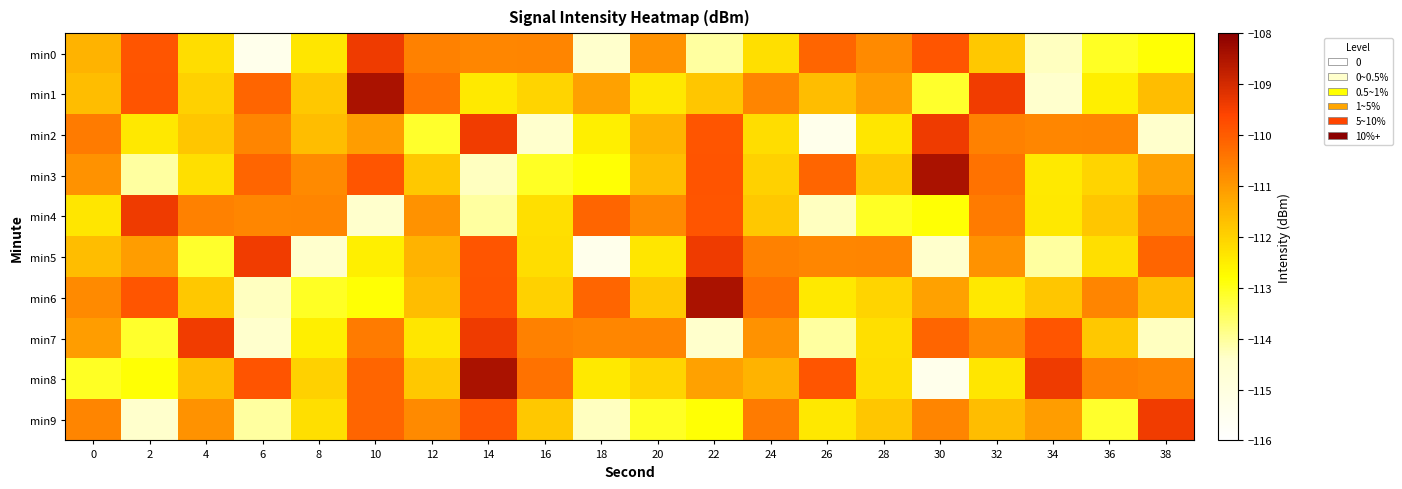

Reading left to right, extract all data points from this chart.

min0: 0=-111.5	2=-109.9	4=-112.2	6=-115.4	8=-112.4	10=-109.4	12=-110.6	14=-110.7	16=-110.7	18=-114.4	20=-110.9	22=-114.0	24=-112.2	26=-110.1	28=-110.8	30=-109.9	32=-111.8	34=-114.3	36=-113.1	38=-112.8
min1: 0=-111.7	2=-109.9	4=-112.0	6=-110.1	8=-111.8	10=-108.4	12=-110.3	14=-112.4	16=-112.0	18=-111.1	20=-112.4	22=-111.8	24=-110.7	26=-111.6	28=-111.1	30=-113.1	32=-109.4	34=-114.4	36=-112.5	38=-111.7
min2: 0=-110.5	2=-112.4	4=-111.8	6=-110.7	8=-111.6	10=-111.1	12=-113.1	14=-109.4	16=-114.4	18=-112.5	20=-111.5	22=-109.9	24=-112.2	26=-115.4	28=-112.4	30=-109.4	32=-110.6	34=-110.7	36=-110.7	38=-114.4
min3: 0=-110.9	2=-114.0	4=-112.2	6=-110.1	8=-110.8	10=-109.9	12=-111.8	14=-114.3	16=-113.1	18=-112.8	20=-111.7	22=-109.9	24=-112.0	26=-110.1	28=-111.8	30=-108.4	32=-110.3	34=-112.4	36=-112.0	38=-111.1
min4: 0=-112.4	2=-109.4	4=-110.6	6=-110.7	8=-110.7	10=-114.4	12=-110.9	14=-114.0	16=-112.2	18=-110.1	20=-110.8	22=-109.9	24=-111.8	26=-114.3	28=-113.1	30=-112.8	32=-110.5	34=-112.4	36=-111.8	38=-110.7
min5: 0=-111.6	2=-111.1	4=-113.1	6=-109.4	8=-114.4	10=-112.5	12=-111.5	14=-109.9	16=-112.2	18=-115.4	20=-112.4	22=-109.4	24=-110.6	26=-110.7	28=-110.7	30=-114.4	32=-110.9	34=-114.0	36=-112.2	38=-110.1
min6: 0=-110.8	2=-109.9	4=-111.8	6=-114.3	8=-113.1	10=-112.8	12=-111.7	14=-109.9	16=-112.0	18=-110.1	20=-111.8	22=-108.4	24=-110.3	26=-112.4	28=-112.0	30=-111.1	32=-112.4	34=-111.8	36=-110.7	38=-111.6
min7: 0=-111.1	2=-113.1	4=-109.4	6=-114.4	8=-112.5	10=-110.5	12=-112.4	14=-109.4	16=-110.6	18=-110.7	20=-110.7	22=-114.4	24=-110.9	26=-114.0	28=-112.2	30=-110.1	32=-110.8	34=-109.9	36=-111.8	38=-114.3
min8: 0=-113.1	2=-112.8	4=-111.7	6=-109.9	8=-112.0	10=-110.1	12=-111.8	14=-108.4	16=-110.3	18=-112.4	20=-112.0	22=-111.1	24=-111.5	26=-109.9	28=-112.2	30=-115.4	32=-112.4	34=-109.4	36=-110.6	38=-110.7
min9: 0=-110.7	2=-114.4	4=-110.9	6=-114.0	8=-112.2	10=-110.1	12=-110.8	14=-109.9	16=-111.8	18=-114.3	20=-113.1	22=-112.8	24=-110.5	26=-112.4	28=-111.8	30=-110.7	32=-111.6	34=-111.1	36=-113.1	38=-109.4